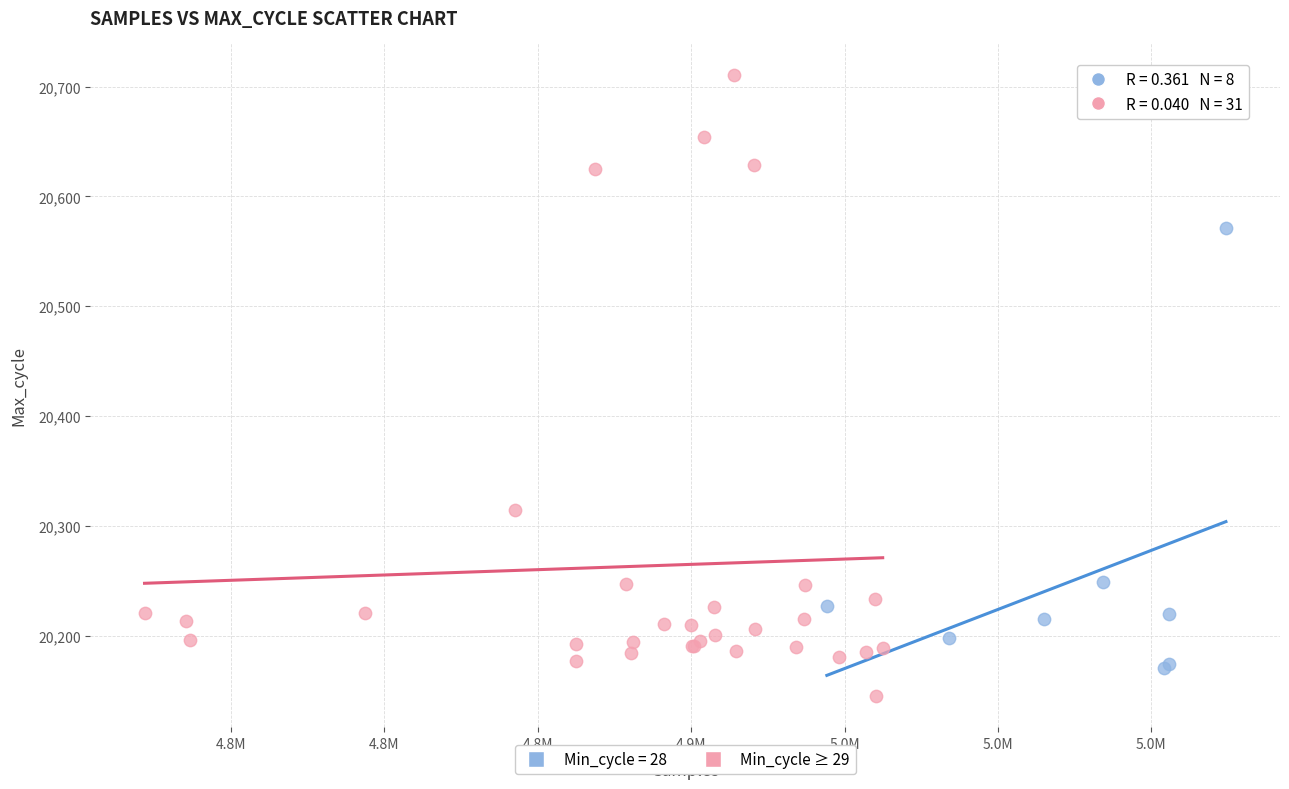

Which series reaches the maximum Y coordinate?

Min_cycle ≥ 29